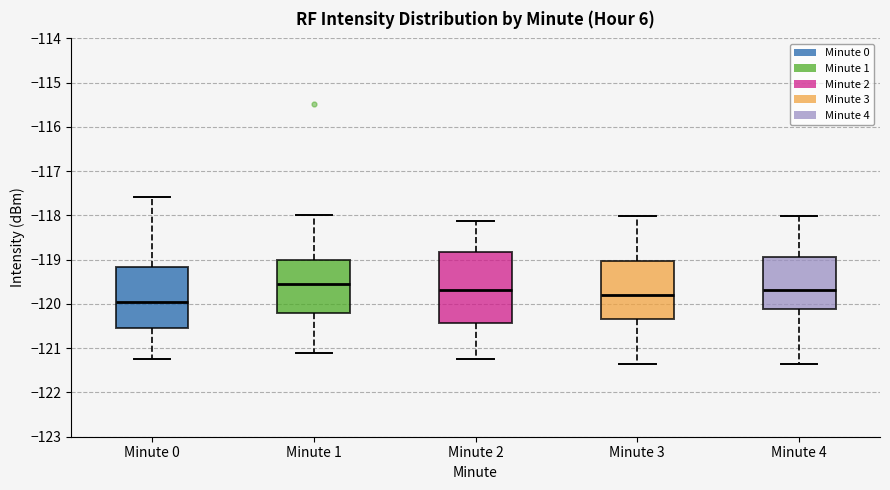

Reading left to right, read every box against the y-axis: the position of its median line, the range the box covers, and the ends of its whiskers. The values are not printed on the chart, so give them approximately, as read against the axis.

Minute 0: median -120.0, box -120.5 to -119.2, whiskers -121.2 to -117.6
Minute 1: median -119.6, box -120.2 to -119.0, whiskers -121.1 to -118.0
Minute 2: median -119.7, box -120.4 to -118.8, whiskers -121.2 to -118.1
Minute 3: median -119.8, box -120.3 to -119.0, whiskers -121.3 to -118.0
Minute 4: median -119.7, box -120.1 to -118.9, whiskers -121.3 to -118.0